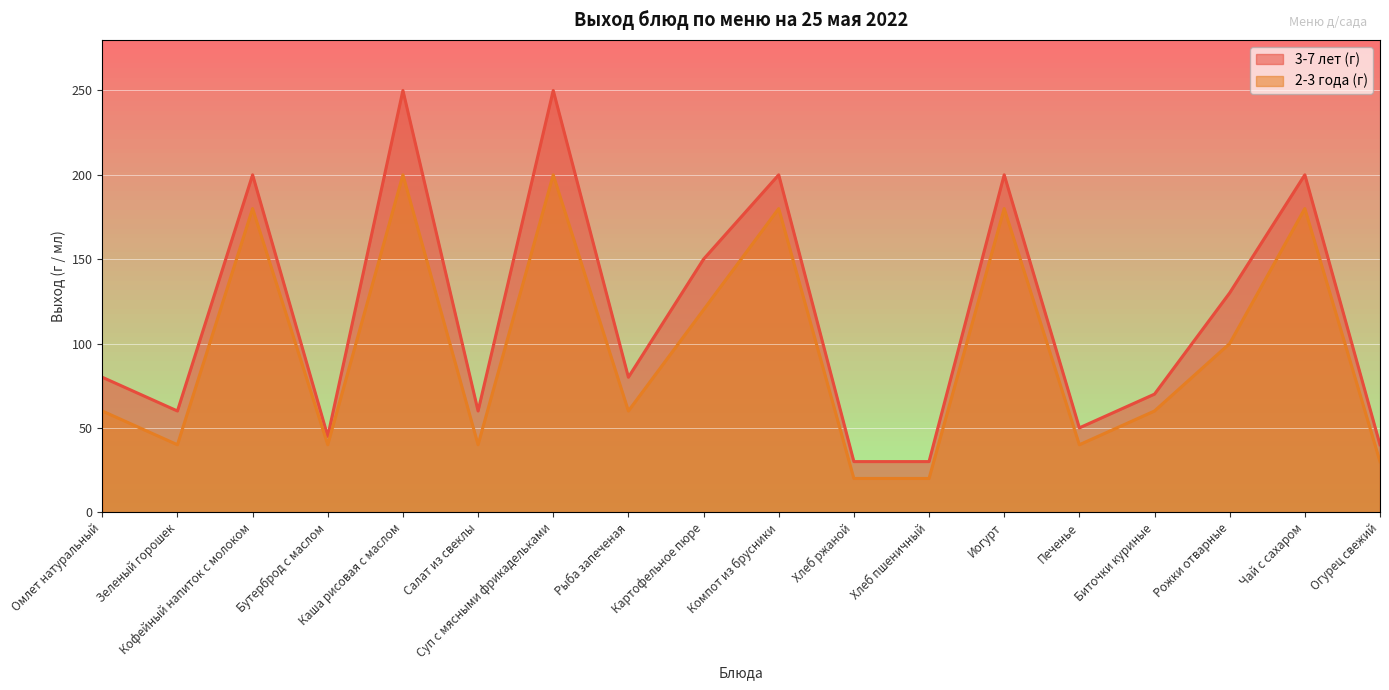

True or false: 3-7 лет (г) and 2-3 года (г) intersect in this chart.

False